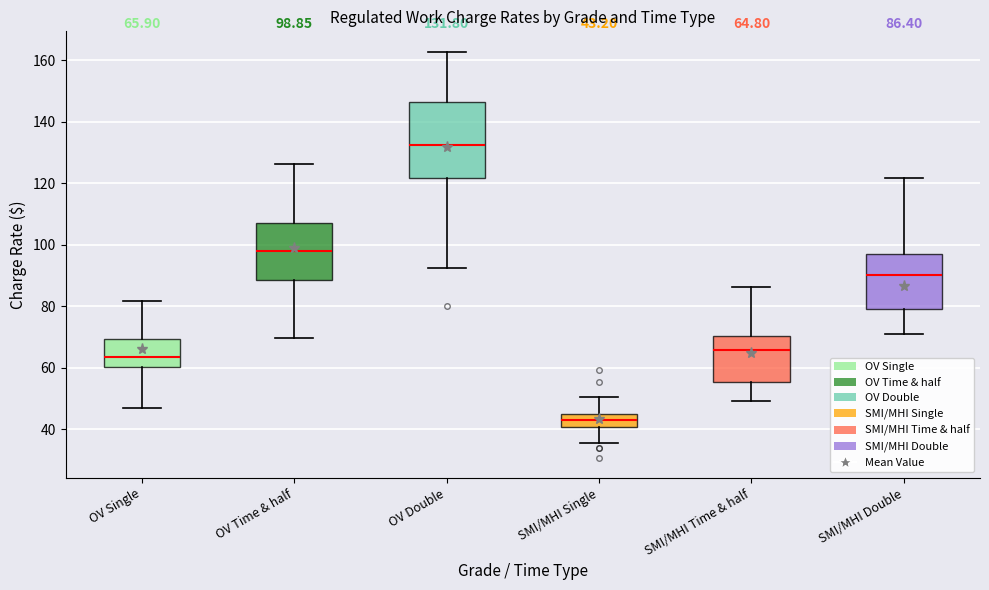

Comparing the boxes themselves (not the whiskers), which one is the tallest?

OV Double